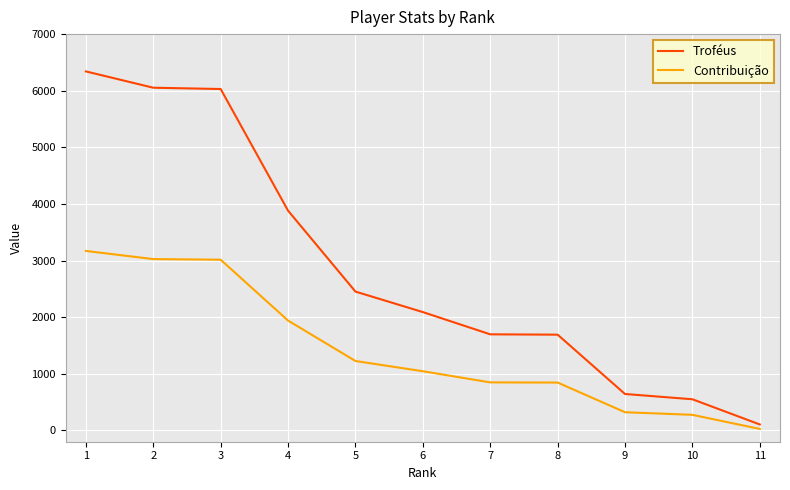

Is it true that Contribuição equals 1148 at 2?

False